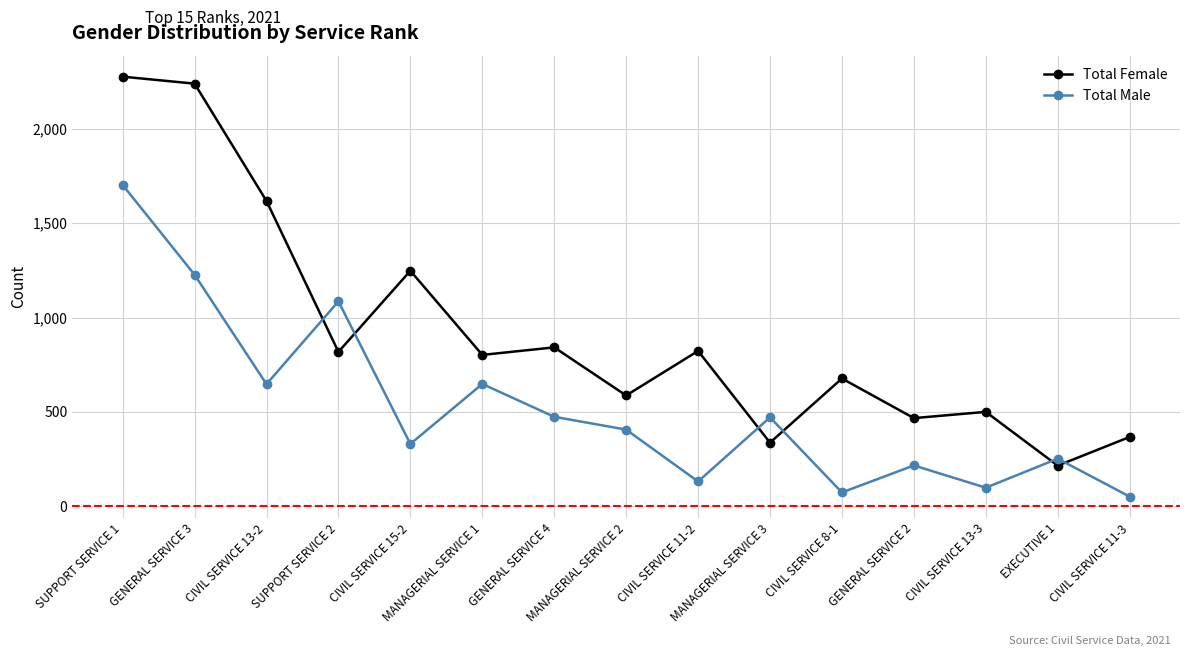

How many categories are shown in the chart?

15